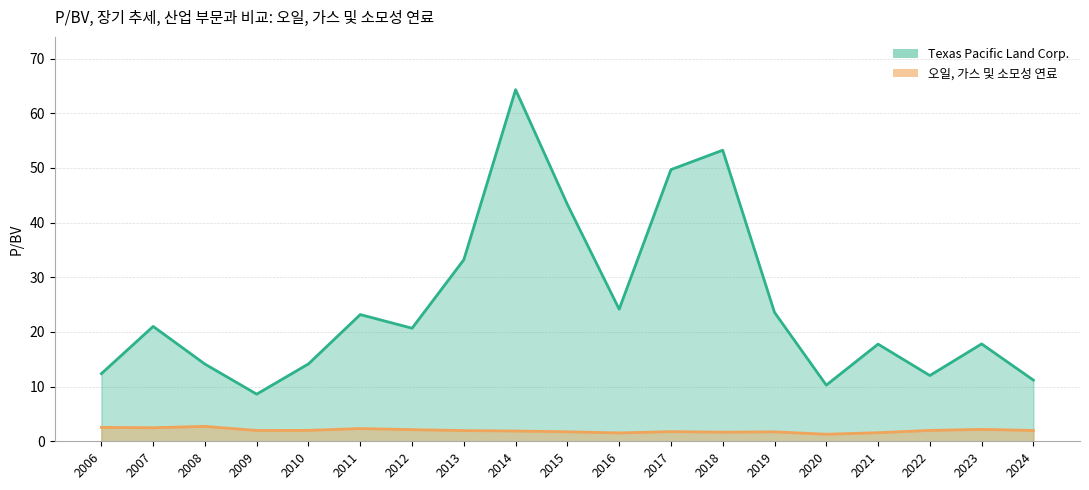

At which label does 오일, 가스 및 소모성 연료 reach its peak?

2008